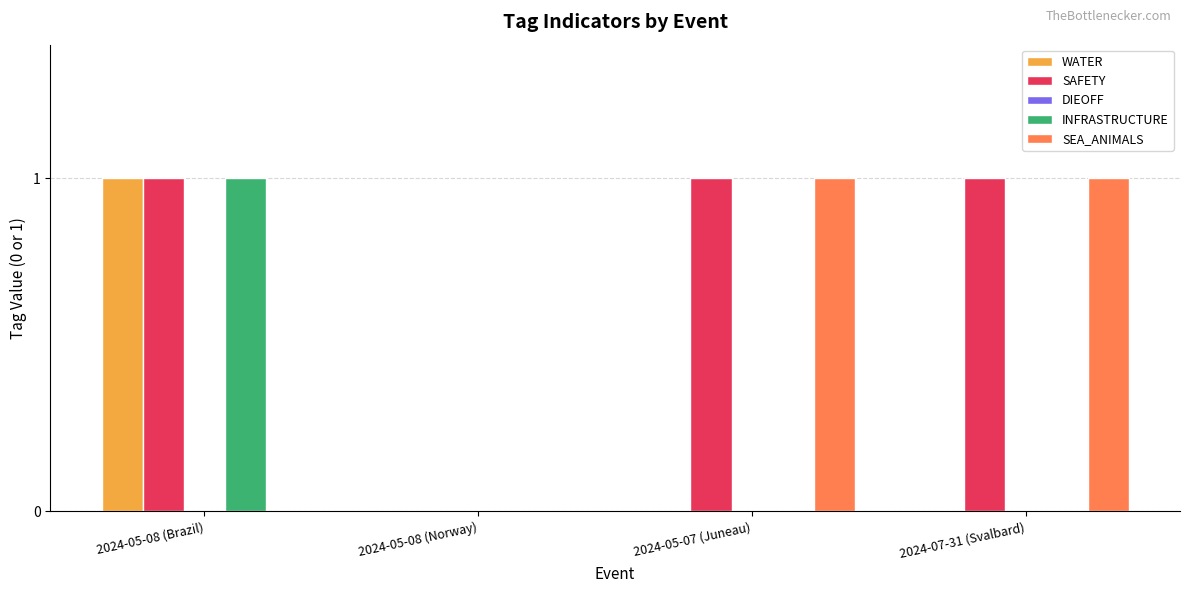

Does the chart contain stacked bars?

No